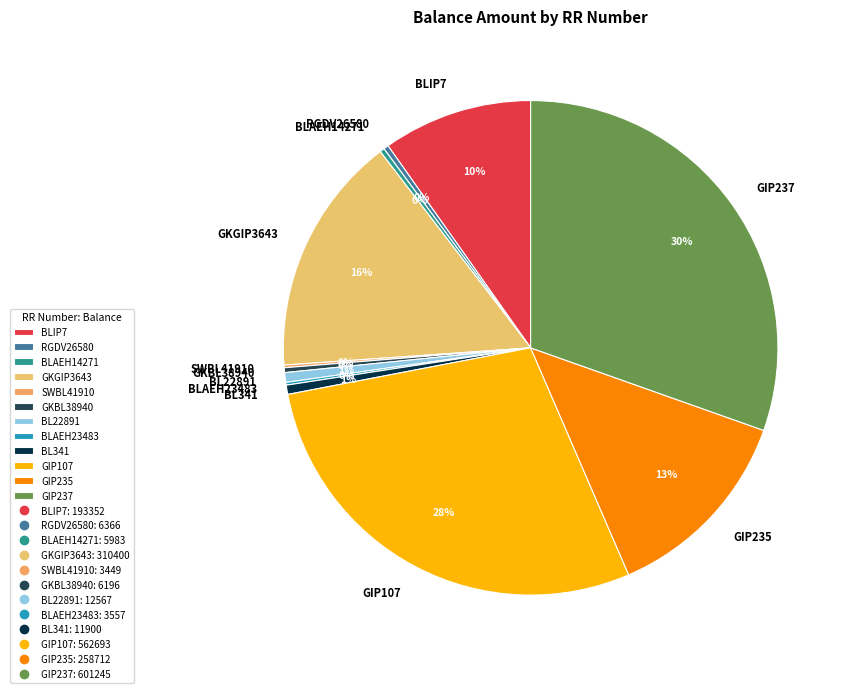

Combined, do BL341 and RGDV26580 account for over 50%?

No